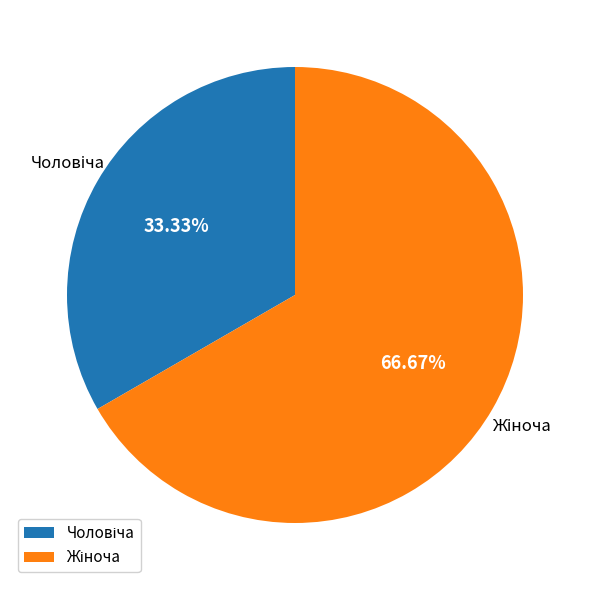

How many slices are in this pie chart?

2